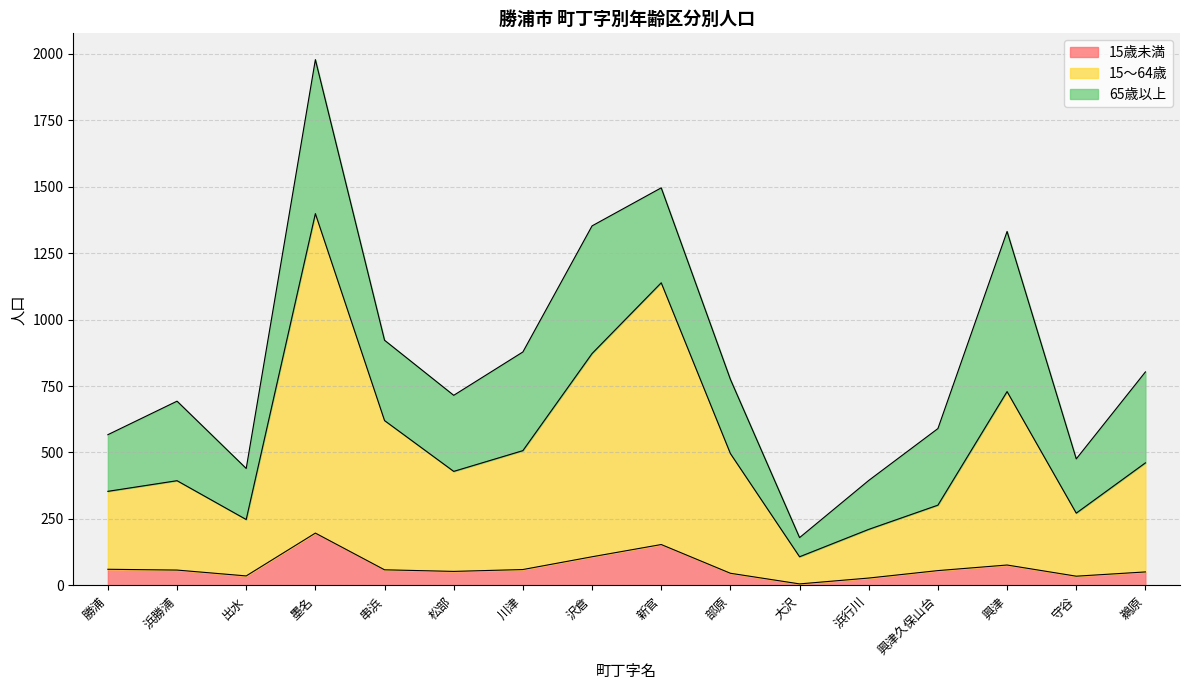

What is the difference between the 15～64歳 values at 串浜 and 興津久保山台?

318